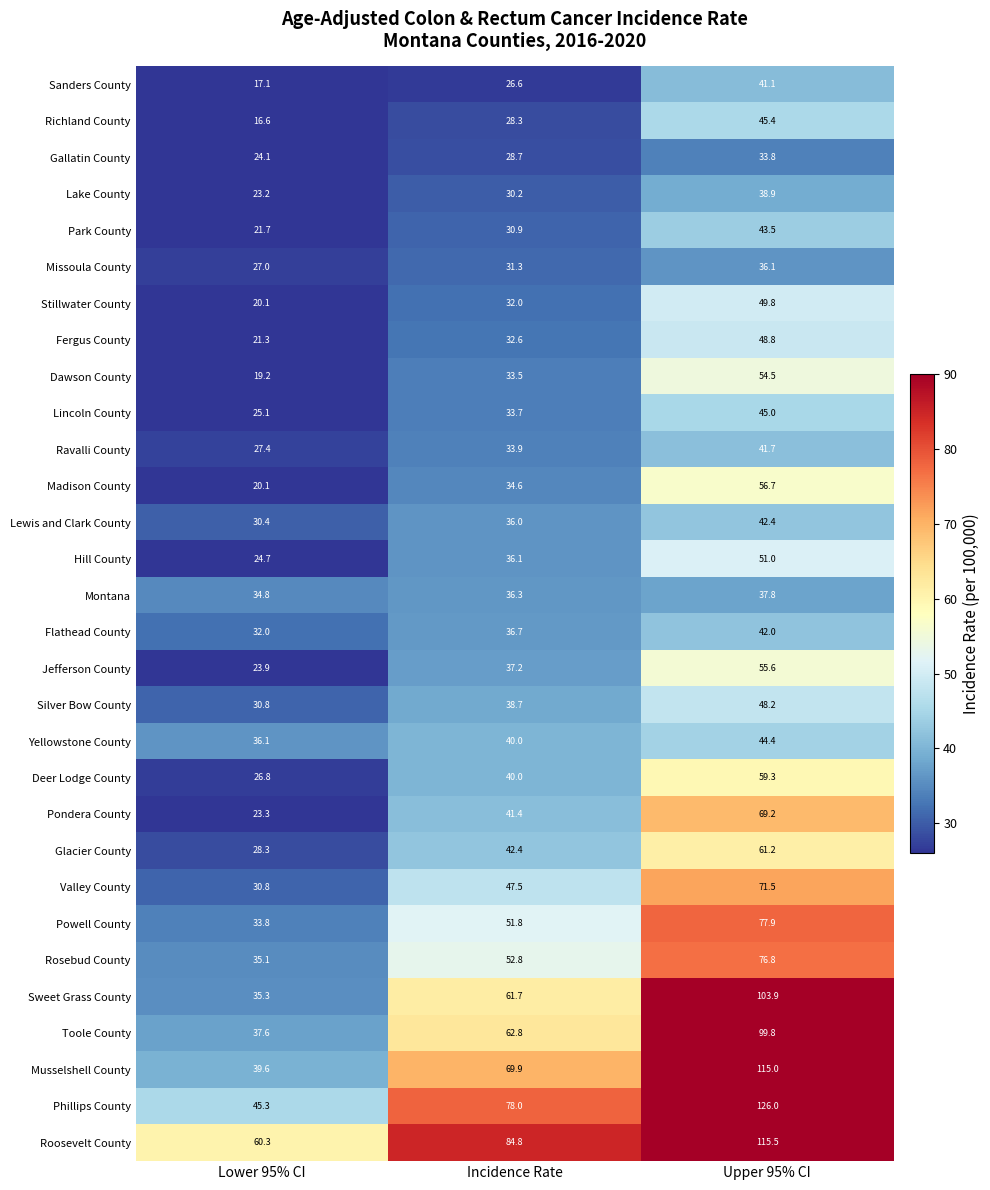

Which series has the largest range (max minus min)?

Phillips County